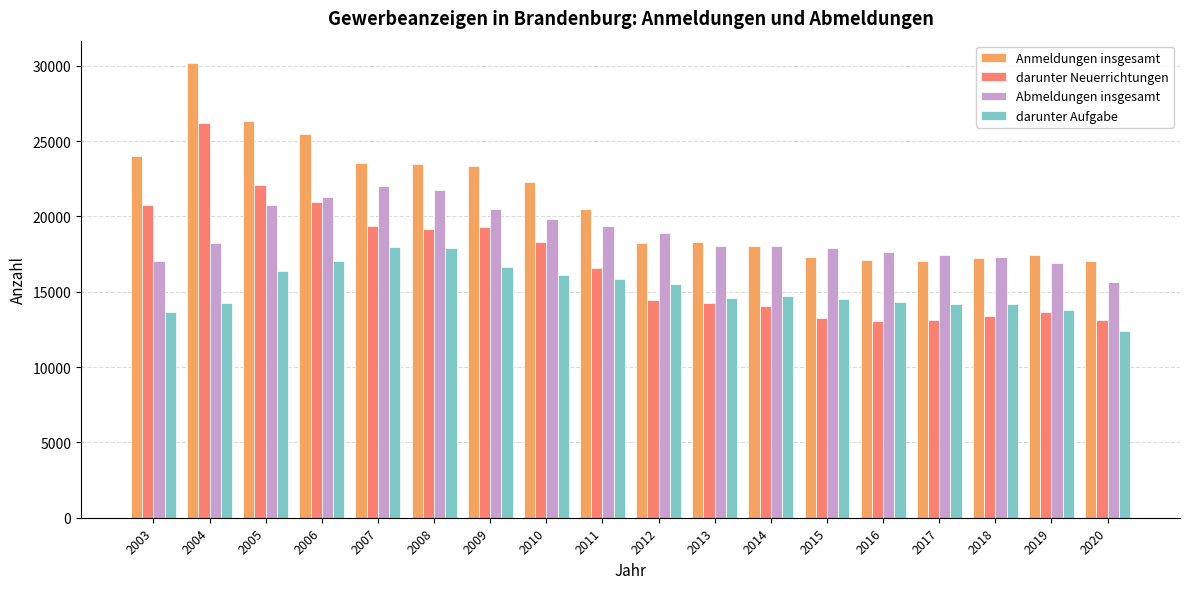

Which series changed the most between 2008 and 2014?

Anmeldungen insgesamt